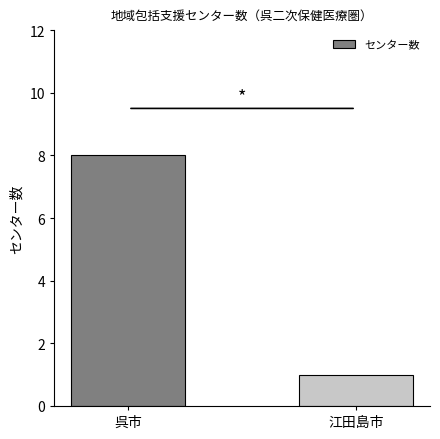

Is it true that the value at 呉市 is 11?

False